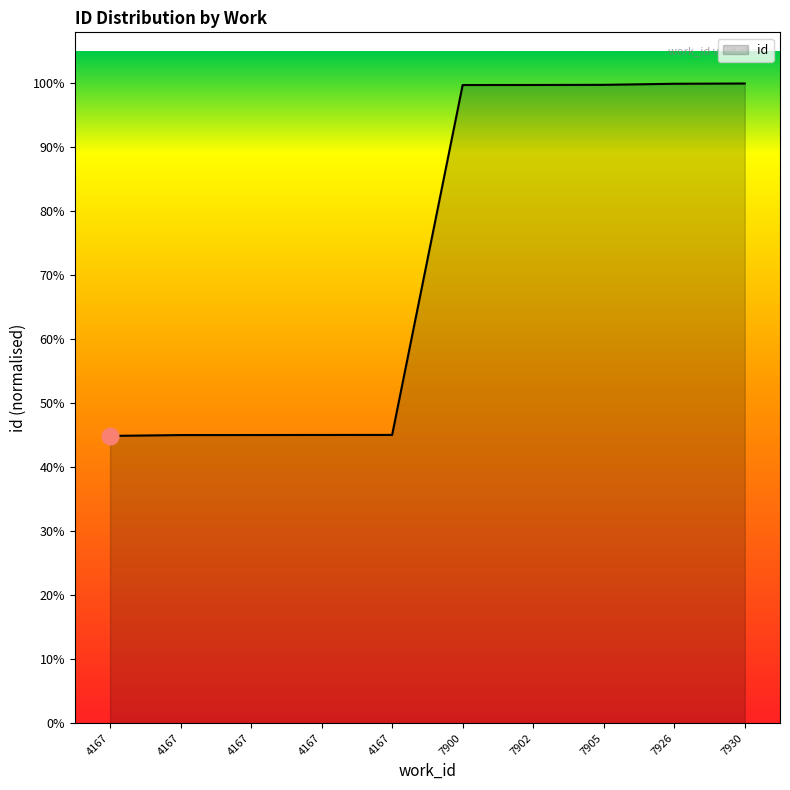

Does the chart have visible grid lines?

No